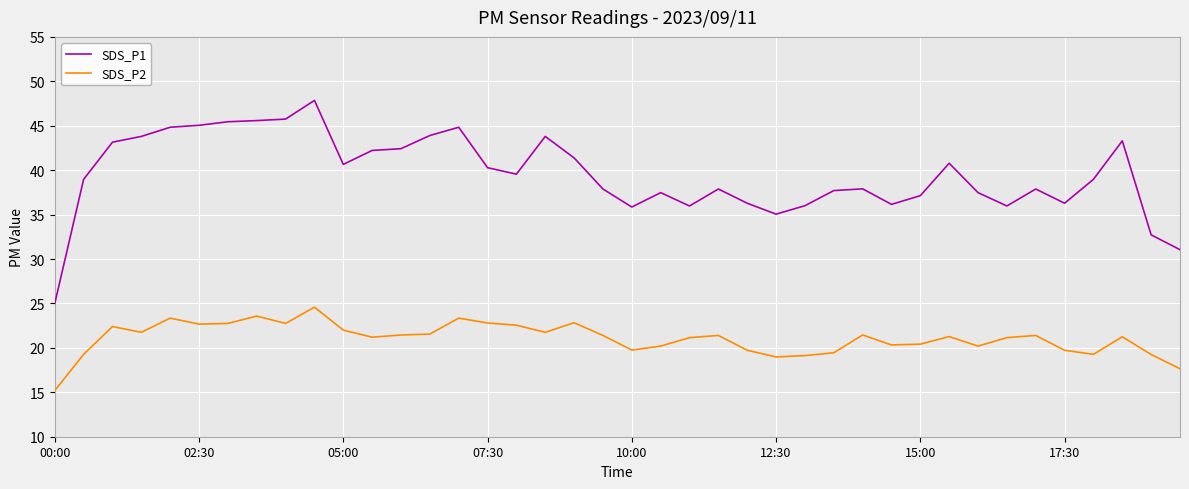

True or false: SDS_P2 and SDS_P1 intersect in this chart.

False